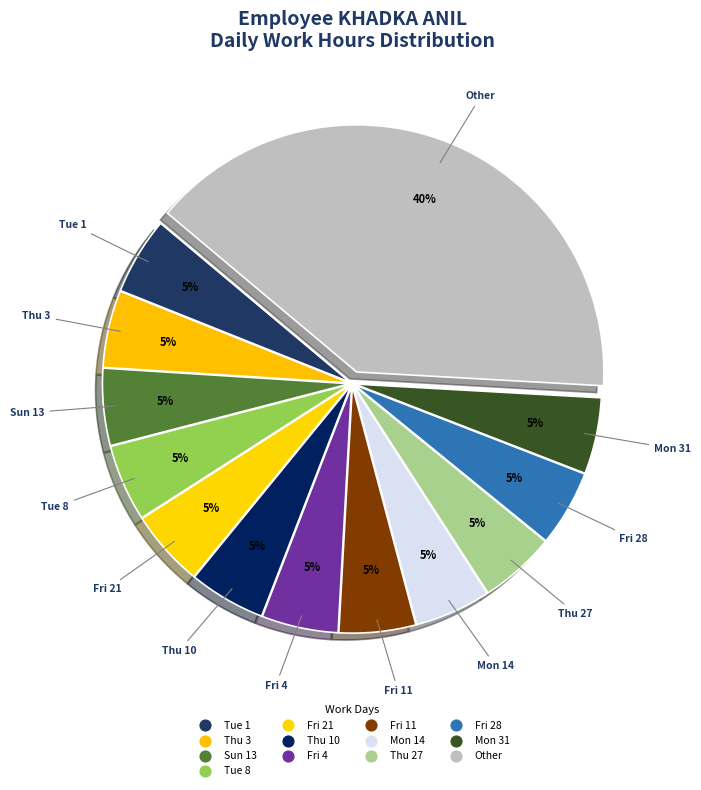

Does any single category account for the majority?

No